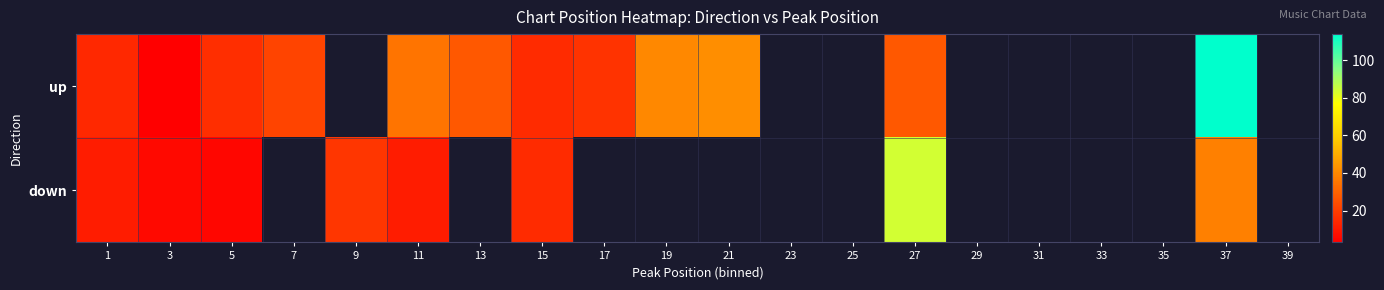

Is the value of up at 9 greater than the value of down at 3?

No